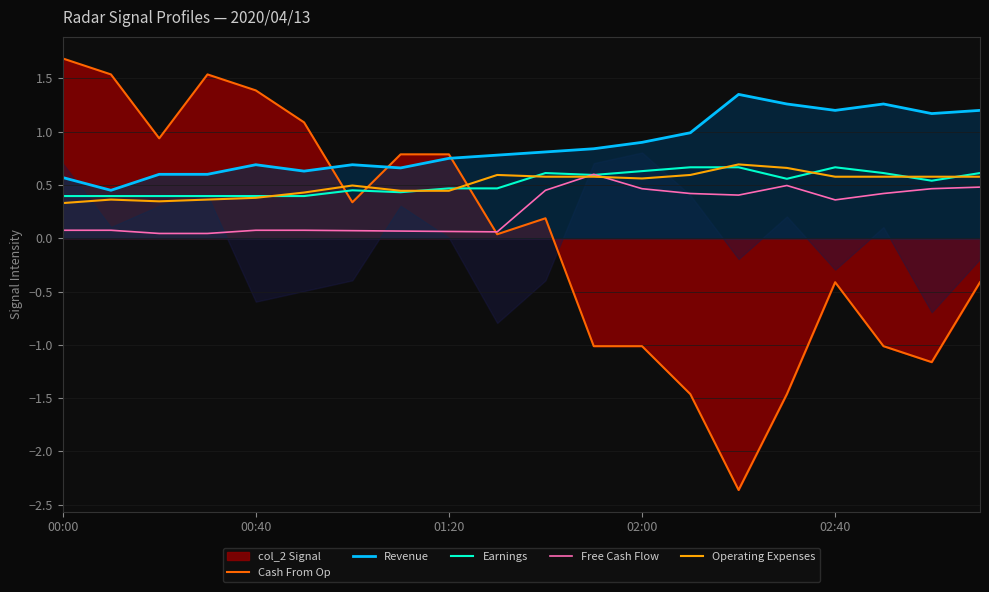

What is the smallest value displayed?

-2.4